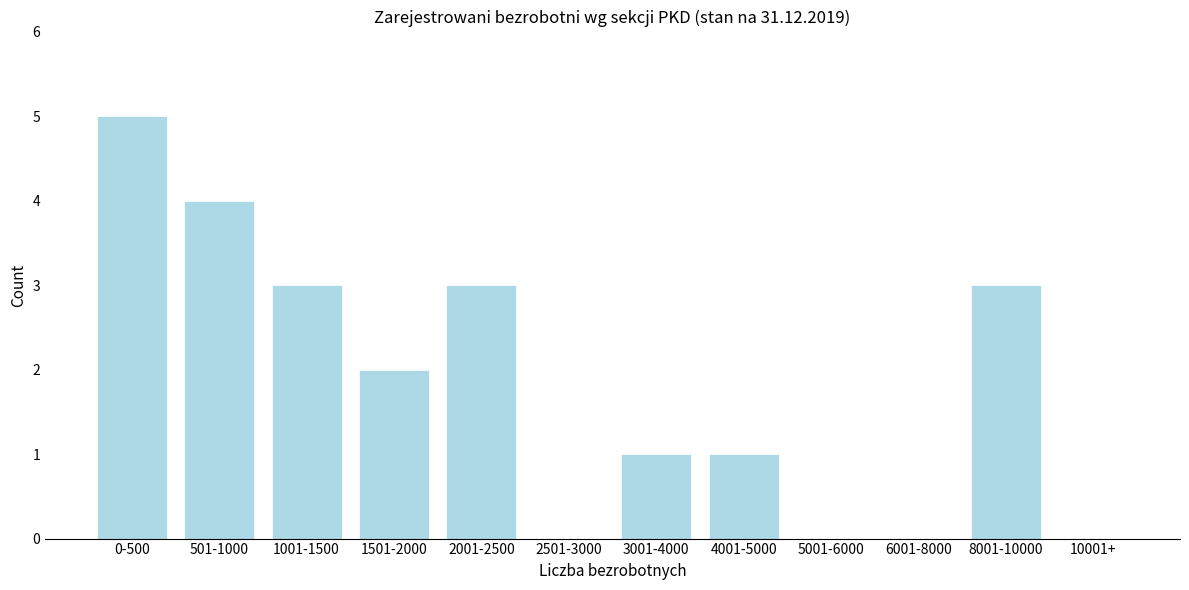

Reading left to right, list all the values displayed in this chart.

0-500=5	501-1000=4	1001-1500=3	1501-2000=2	2001-2500=3	2501-3000=0	3001-4000=1	4001-5000=1	5001-6000=0	6001-8000=0	8001-10000=3	10001+=0